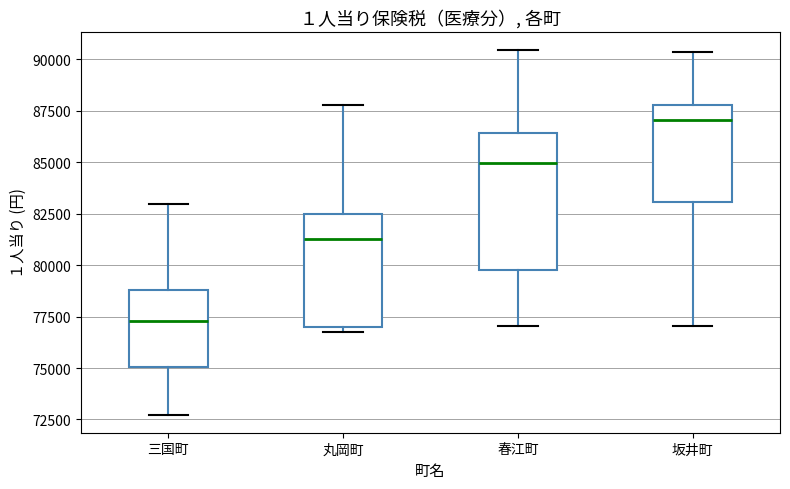

Which box's median line is the highest?

坂井町